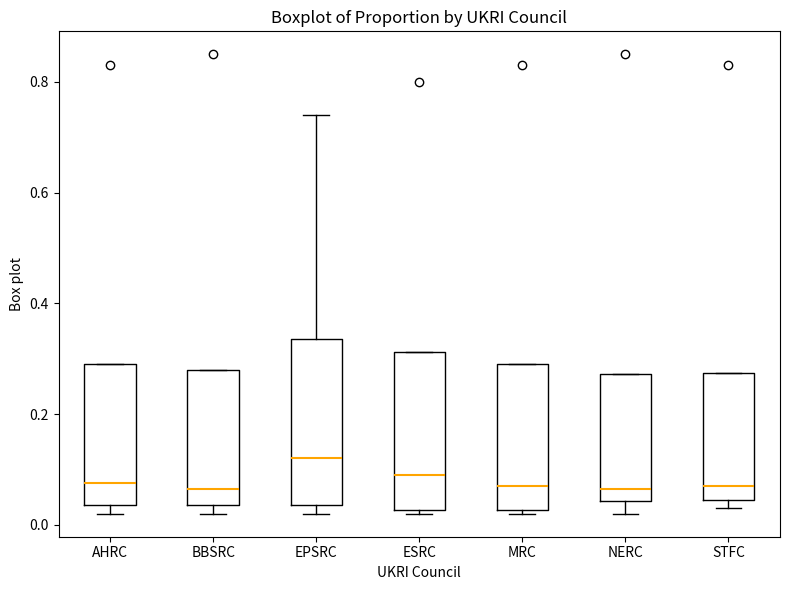

Reading left to right, transcribe this box plot: for each box, give where its median line is, the range the box spans, and where its two whiskers end, as read against the y-axis. The values are not printed on the chart, so give them approximately, as read against the axis.

AHRC: median 0.08, box 0.04 to 0.30, whiskers 0.02 to 0.30
BBSRC: median 0.06, box 0.04 to 0.28, whiskers 0.02 to 0.28
EPSRC: median 0.12, box 0.04 to 0.34, whiskers 0.02 to 0.74
ESRC: median 0.10, box 0.02 to 0.32, whiskers 0.02 (just below the box's lower edge) to 0.32
MRC: median 0.08, box 0.02 to 0.30, whiskers 0.02 (just below the box's lower edge) to 0.30
NERC: median 0.06, box 0.04 to 0.28, whiskers 0.02 to 0.28
STFC: median 0.08, box 0.04 to 0.28, whiskers 0.04 (just below the box's lower edge) to 0.28